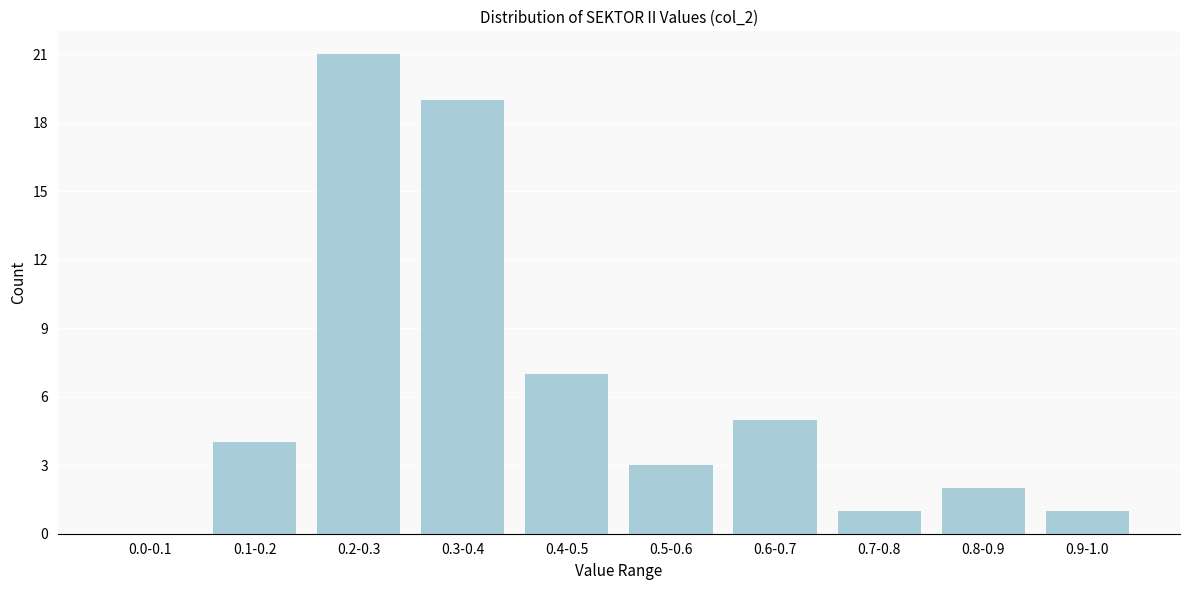

Reading left to right, transcribe all the data shown in this chart.

0.0-0.1=0	0.1-0.2=4	0.2-0.3=21	0.3-0.4=19	0.4-0.5=7	0.5-0.6=3	0.6-0.7=5	0.7-0.8=1	0.8-0.9=2	0.9-1.0=1